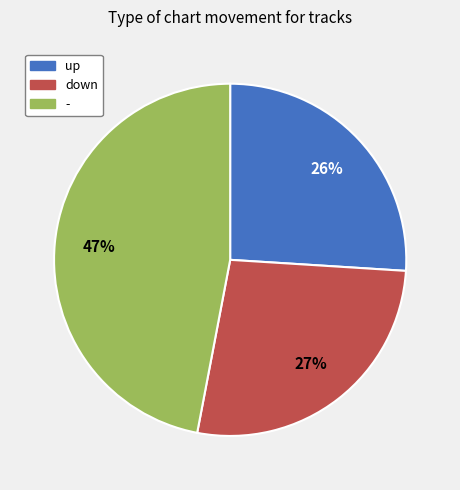

Rank the categories by value from highest to lowest.

-, down, up